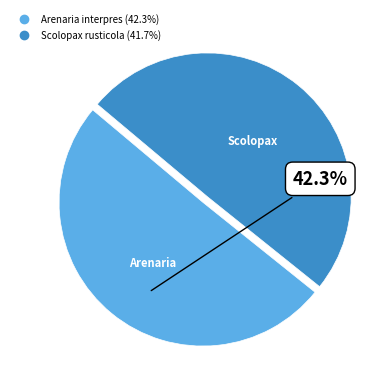

Does Scolopax rusticola represent more than half of the total?

No